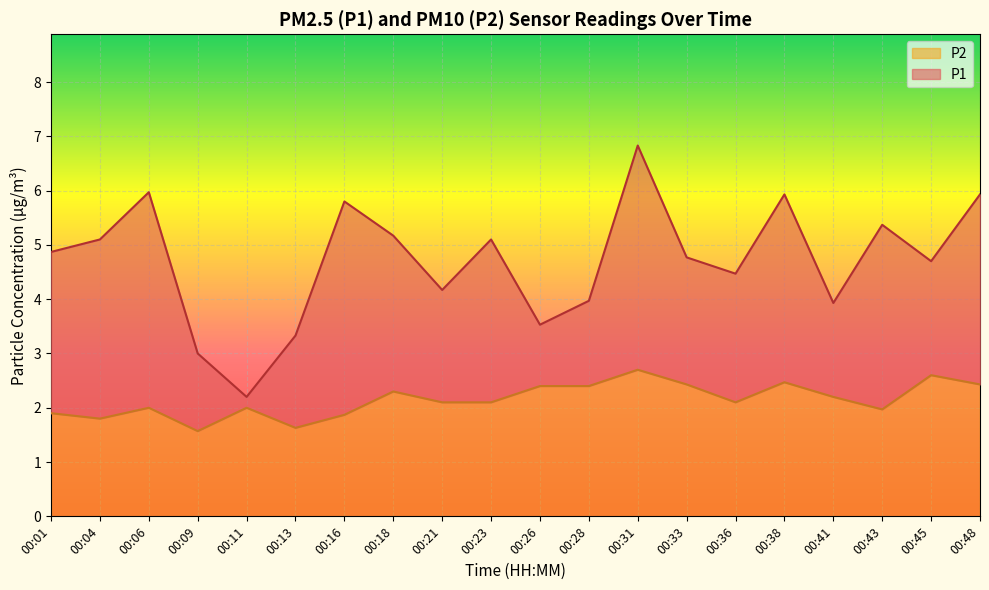

What is the spread (max minus min) of values at 00:41?

1.7